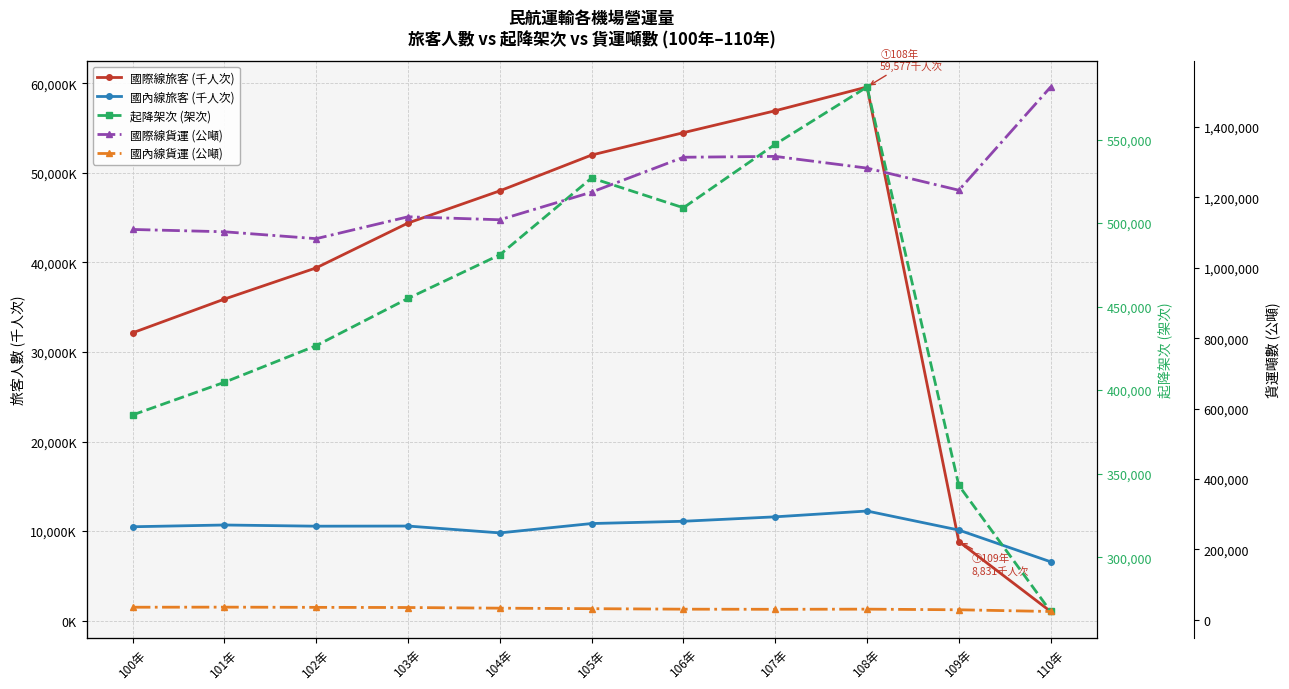

Which series has the widest spread of values?

國際線貨運 (公噸)